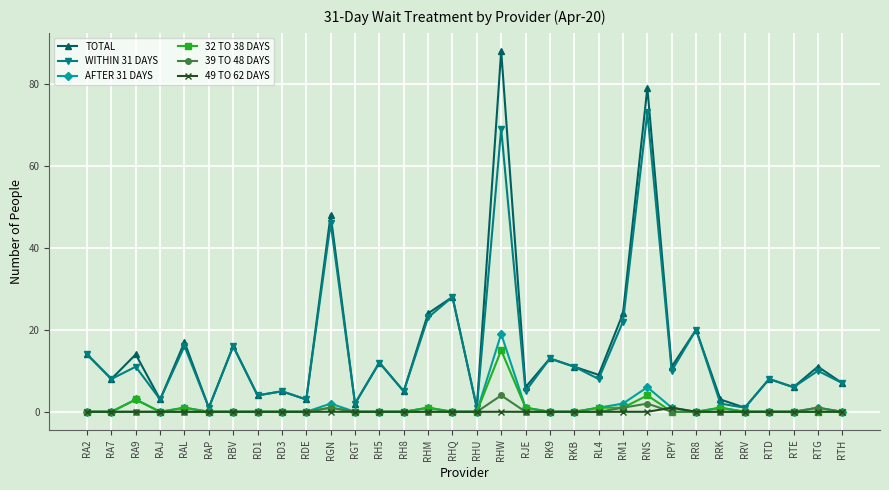

What is the difference between the highest and lowest values at RHQ?

28